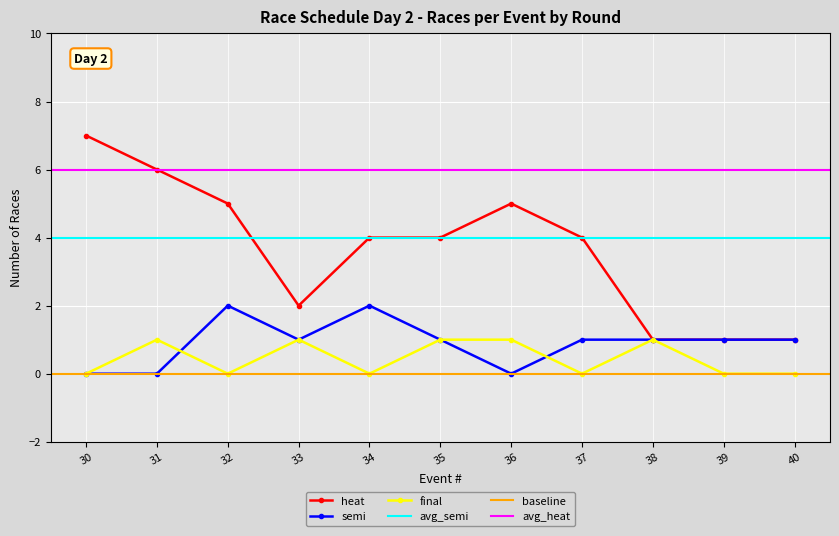

True or false: final has a value of 1 at 35.

True